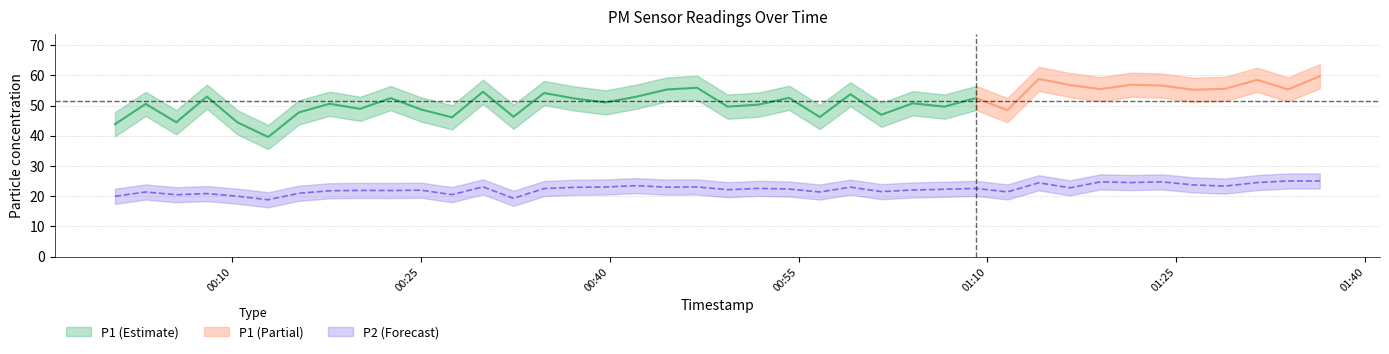

True or false: the data shows 35.3 at 23.

False